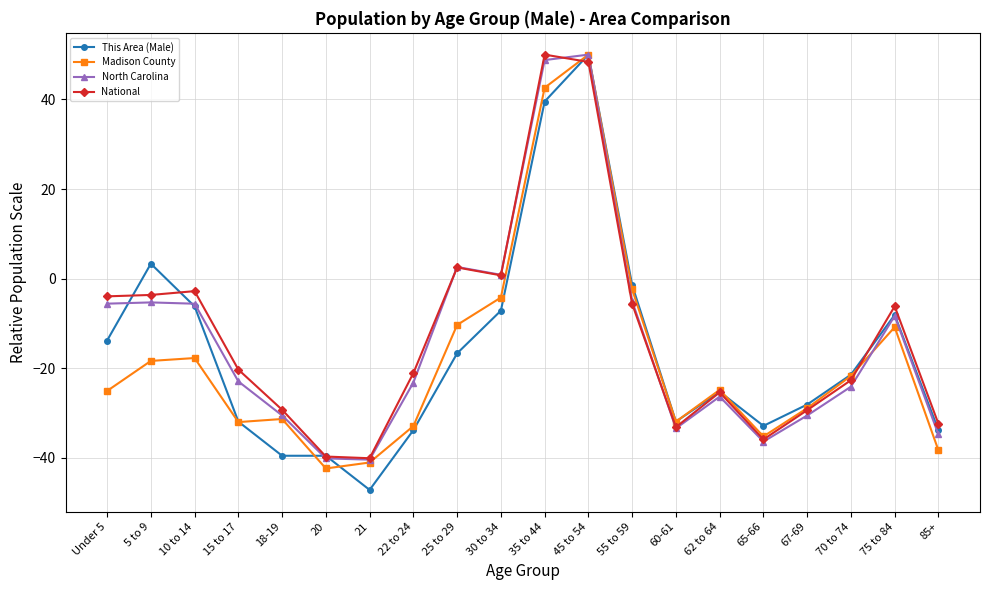

Which series changed the most between Under 5 and 45 to 54?

Madison County